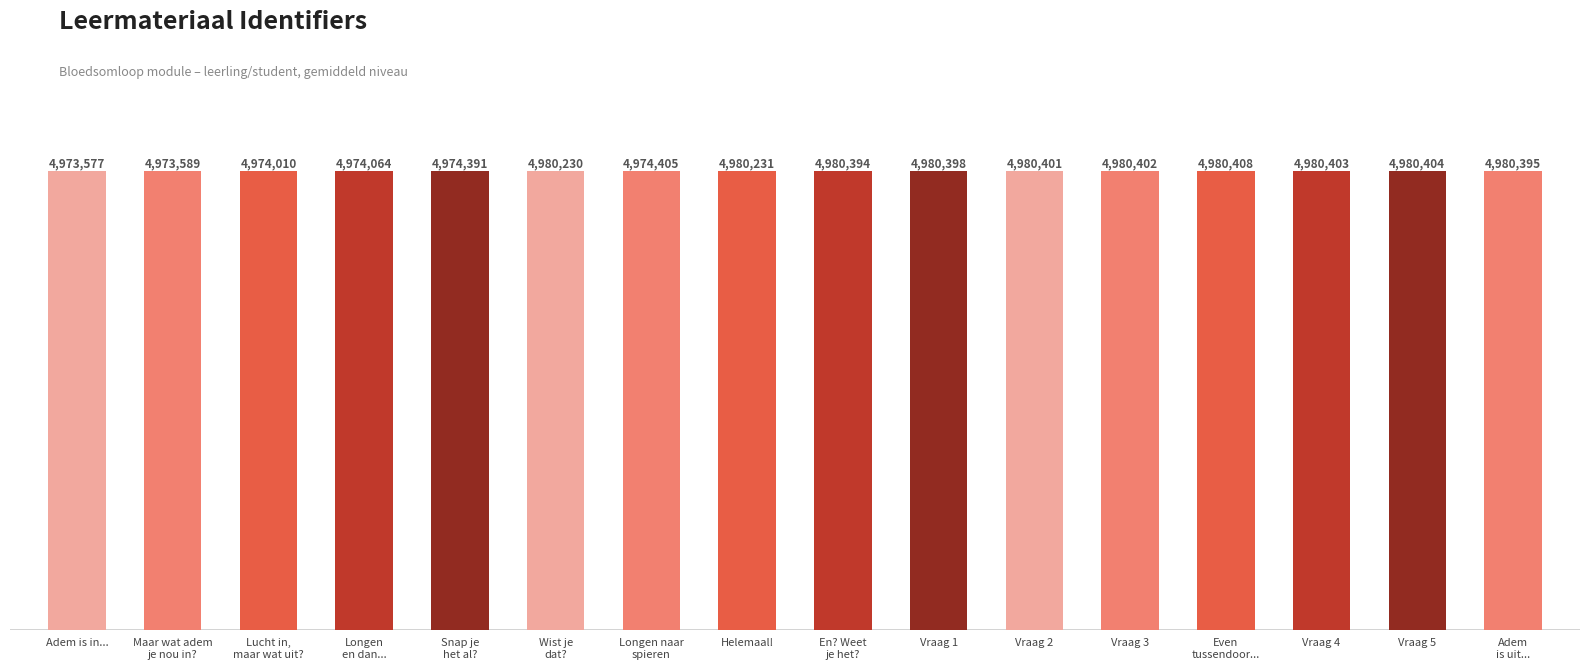

What position from the left is Longen naar
spieren?

7